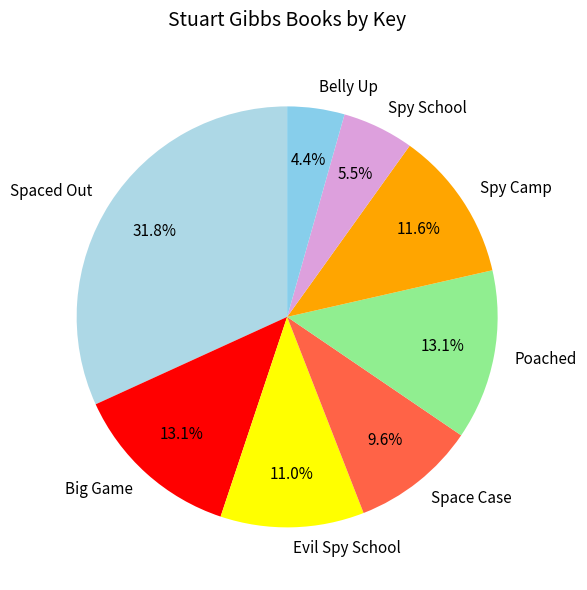

Is the sum of Space Case and Belly Up greater than half?

No